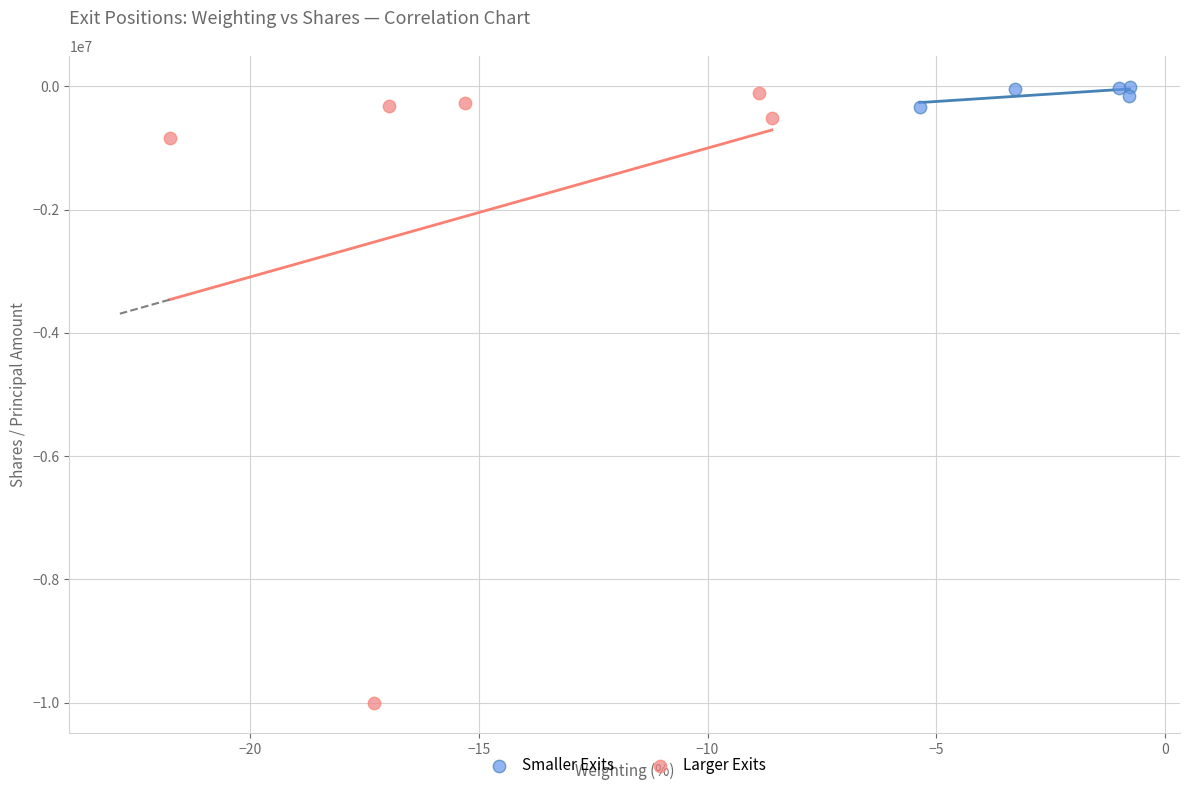

What are all the series names shown in the legend?

Smaller Exits, Larger Exits